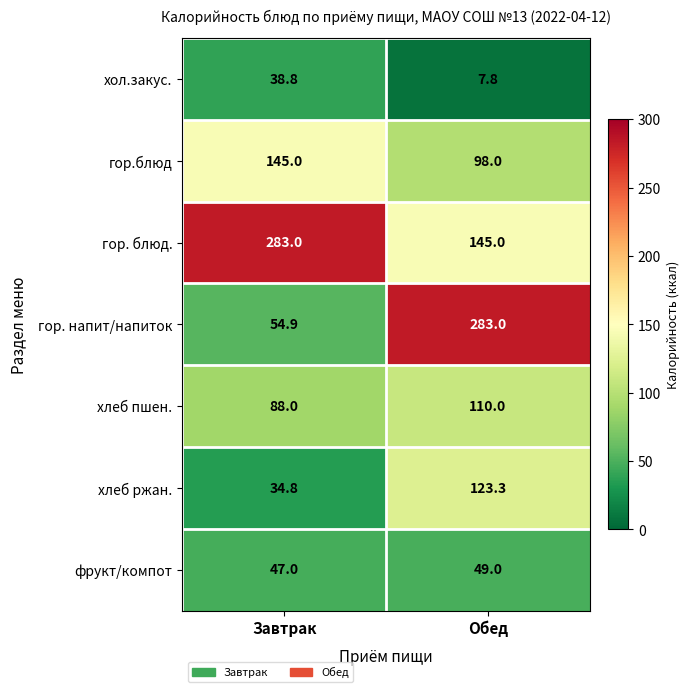

What is the minimum value for гор.блюд?

98.0